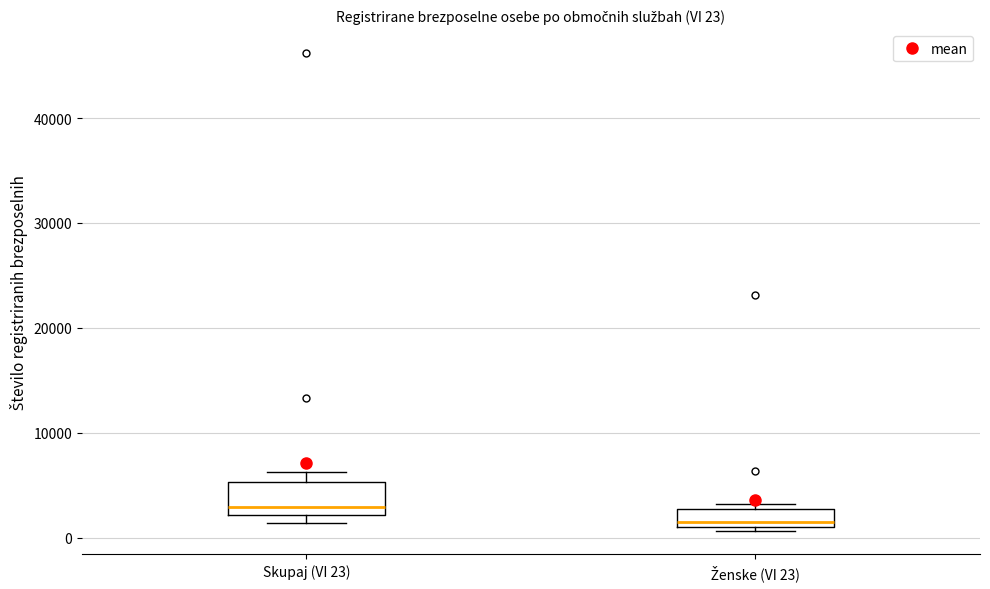

Comparing the boxes themselves (not the whiskers), which one is the tallest?

Skupaj (VI 23)